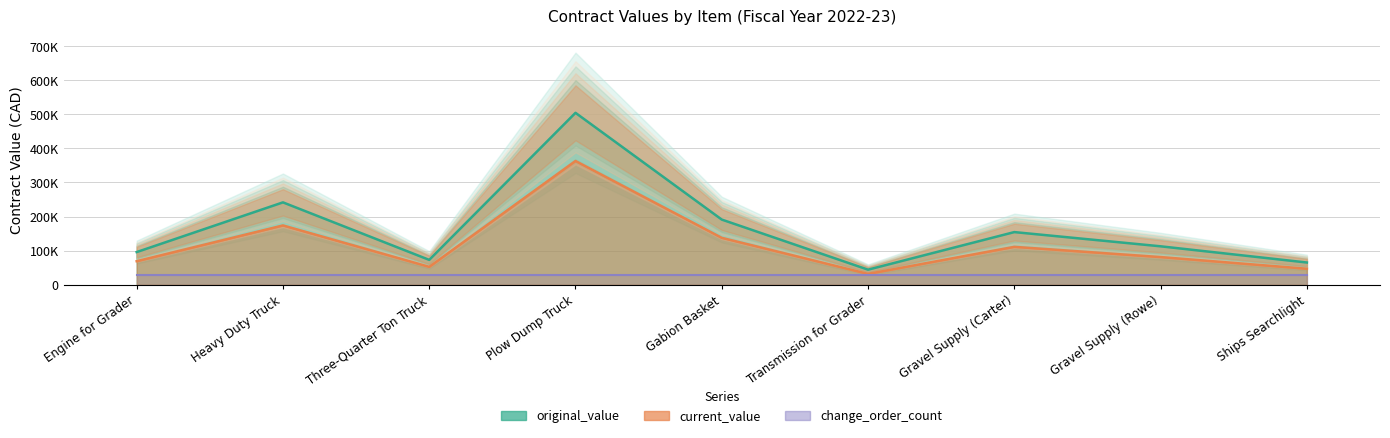

At how many categories does at least one series exceed 123234?

4